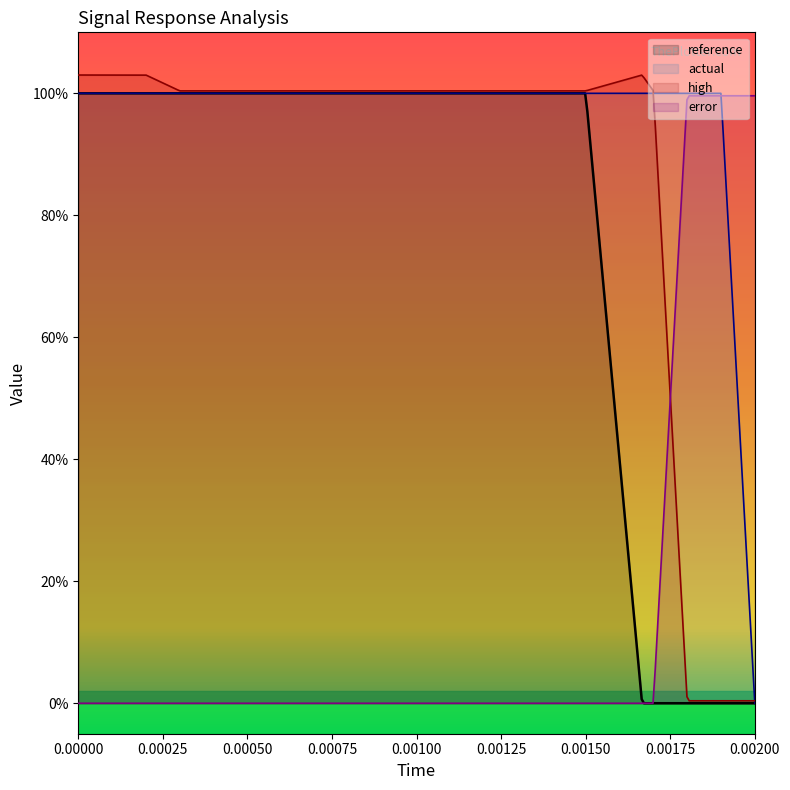

Reading left to right, transcribe all the data shown in this chart.

reference: 1.0	1.0	1.0	1.0	1.0	1.0	1.0	1.0	1.0	1.0	1.0	1.0	1.0	1.0	0.0	0.0	0.0	0.0	0.0	0.0
actual: 1.0	1.0	1.0	1.0	1.0	1.0	1.0	1.0	1.0	1.0	1.0	1.0	1.0	1.0	1.0	1.0	1.0	1.0	1.0	0.0
high: 1.0	1.0	1.0	1.0	1.0	1.0	1.0	1.0	1.0	1.0	1.0	1.0	1.0	1.0	1.0	1.0	1.0	0.0	0.0	0.0
error: 0.0	0.0	0.0	0.0	0.0	0.0	0.0	0.0	0.0	0.0	0.0	0.0	0.0	0.0	0.0	0.0	0.0	1.0	1.0	1.0